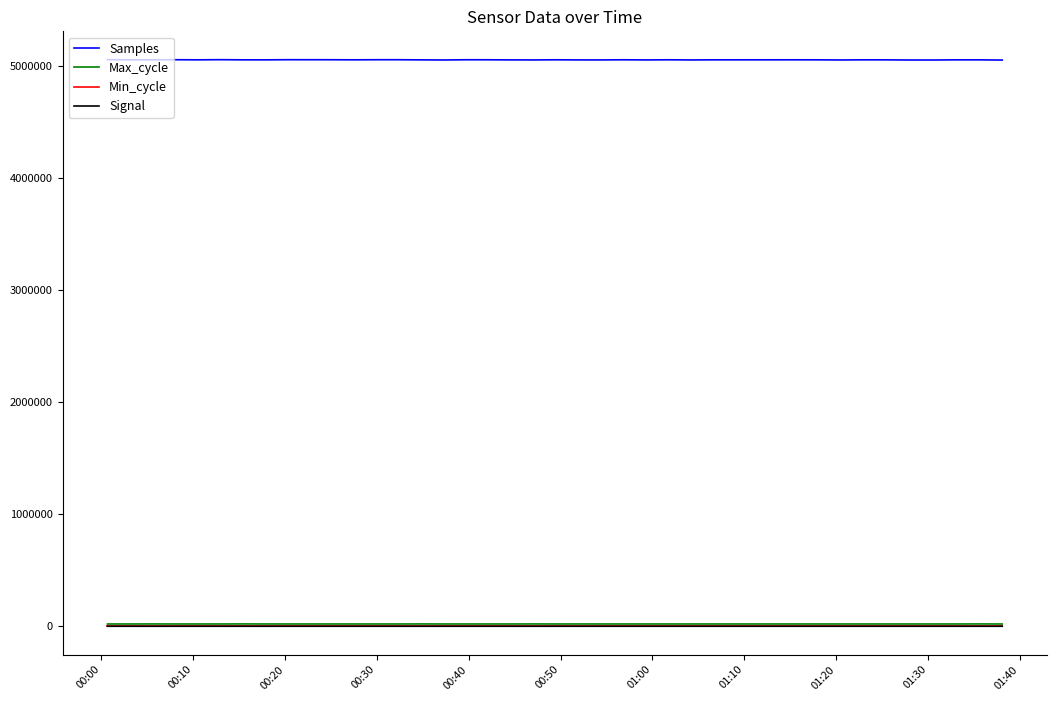

What is the minimum value shown in the chart?

-78